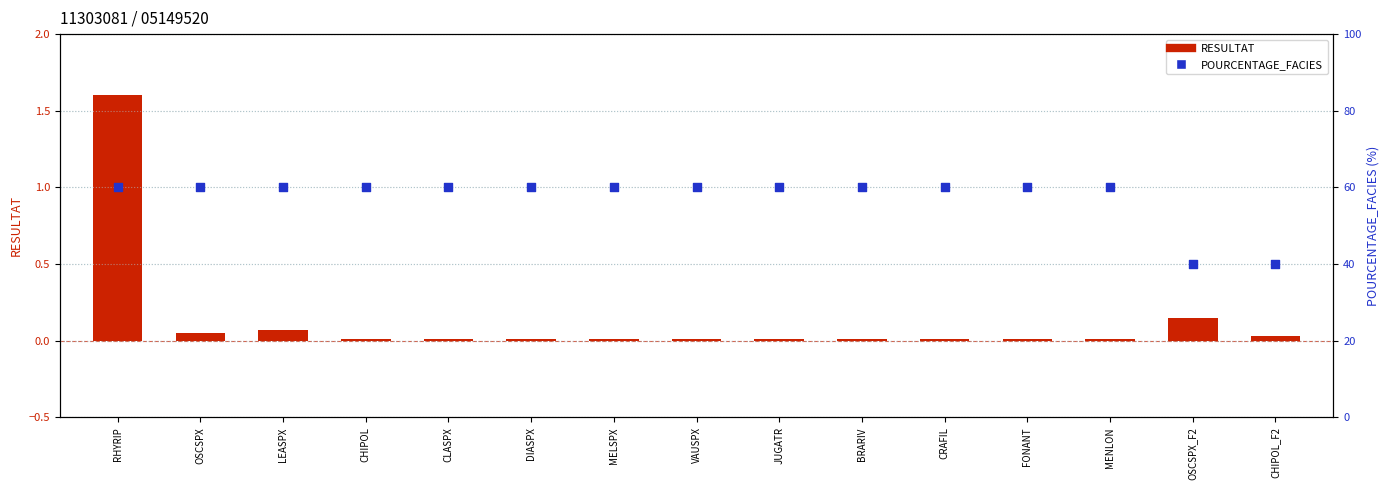

At which category is the sum across all series the highest?

RHYRIP